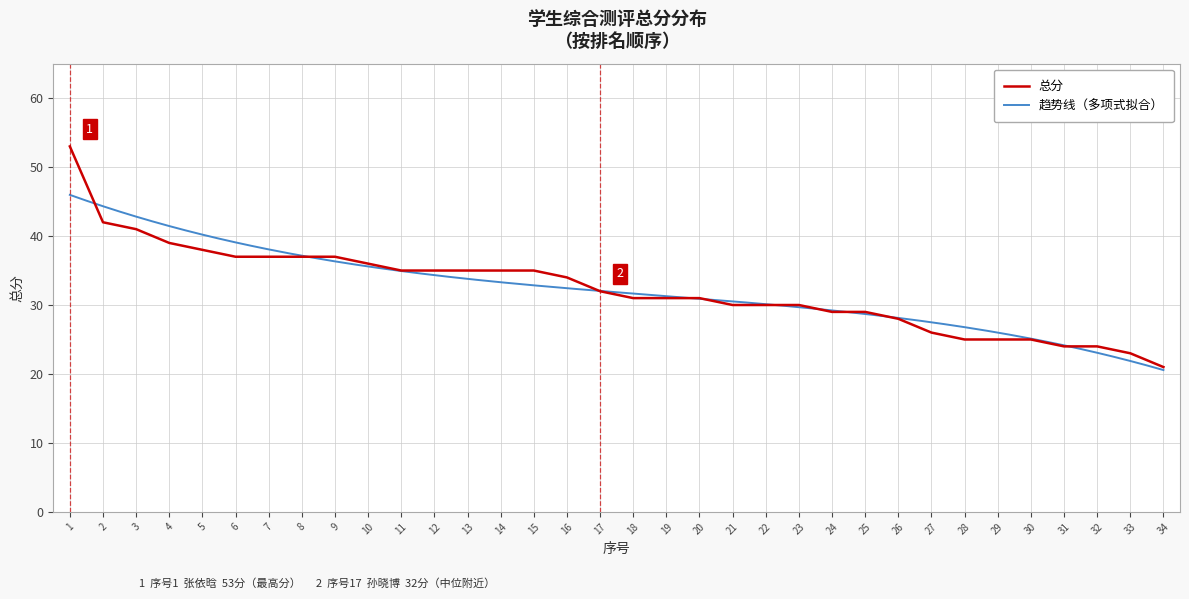

Approximately how many times larger is the value at 1 compared to 31?

2.2